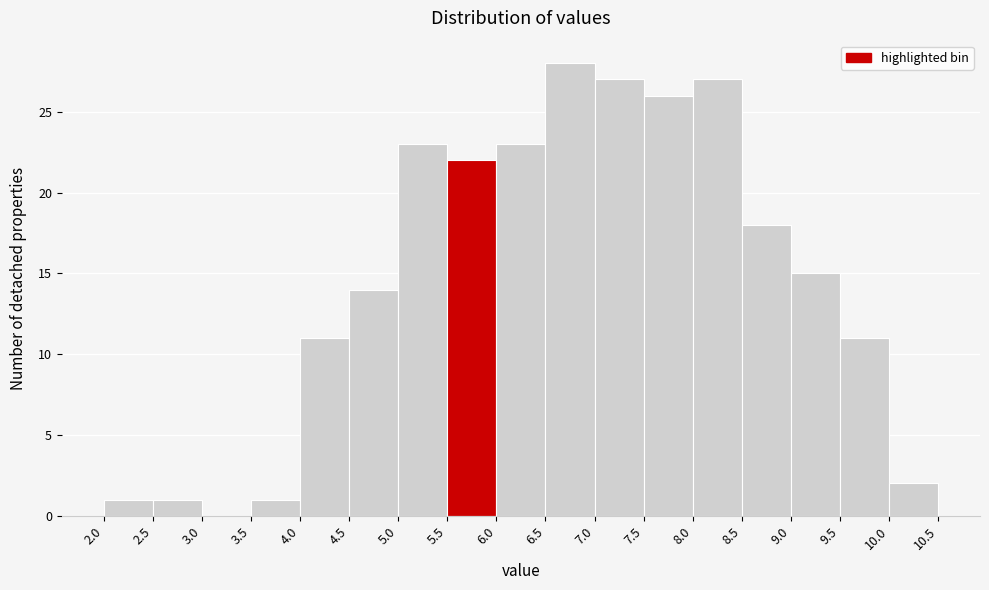

Reading left to right, transcribe this chart: for each bar, give the range it covers on the x-axis and its height. The values are not printed on the chart, so give them approximately, as read against the axis.

2.0 to 2.5: 1
2.5 to 3.0: 1
3.0 to 3.5: 0
3.5 to 4.0: 1
4.0 to 4.5: 11
4.5 to 5.0: 14
5.0 to 5.5: 23
5.5 to 6.0: 22
6.0 to 6.5: 23
6.5 to 7.0: 28
7.0 to 7.5: 27
7.5 to 8.0: 26
8.0 to 8.5: 27
8.5 to 9.0: 18
9.0 to 9.5: 15
9.5 to 10.0: 11
10.0 to 10.5: 2